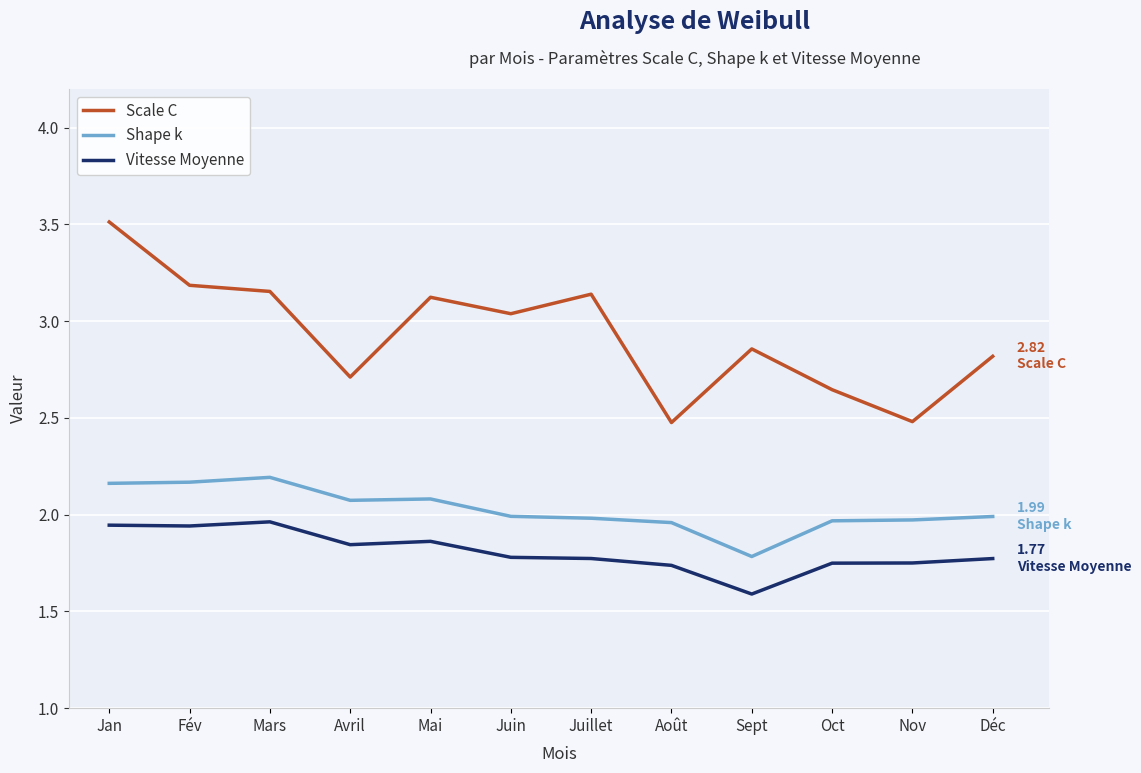

Which series has the widest spread of values?

Scale C